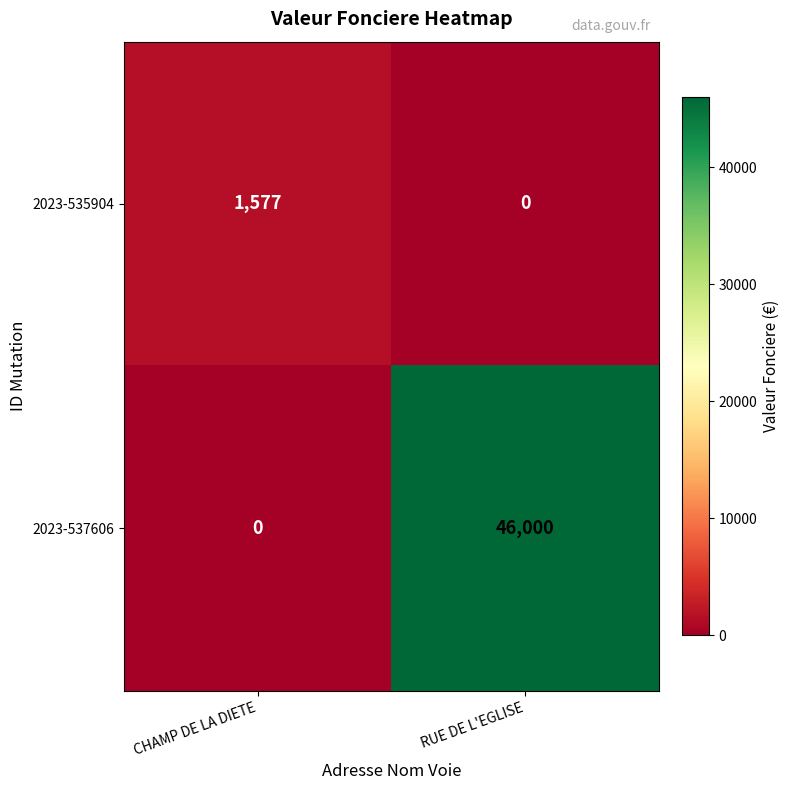

Reading left to right, what are all the values shown in this chart?

2023-535904: 1577	0
2023-537606: 0	46000